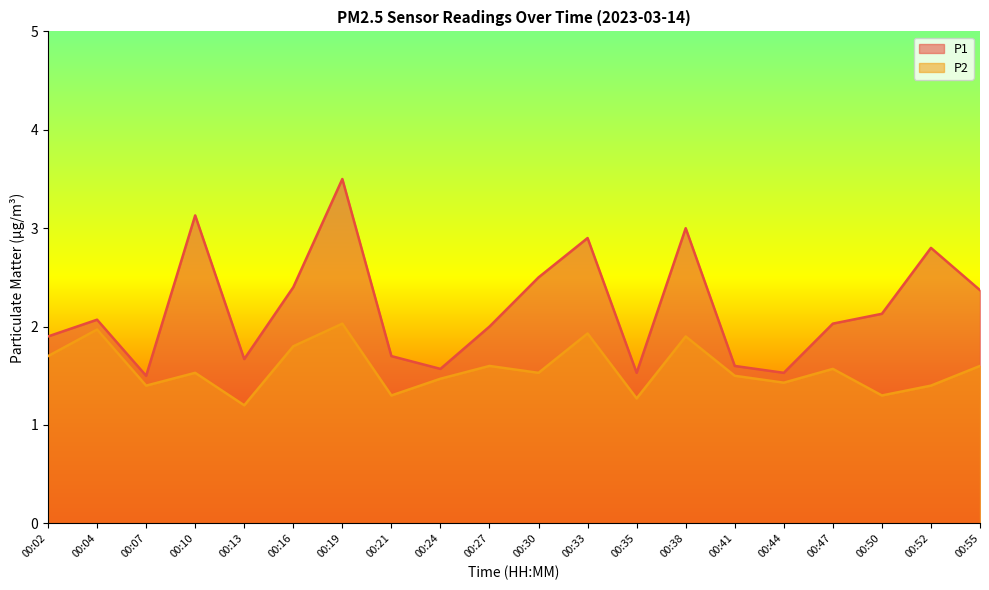

Which category has the lowest value in the P2 series?

00:13